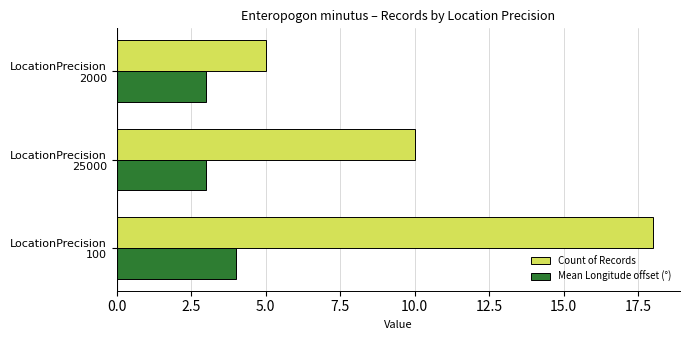

What is the minimum value shown in the chart?

3